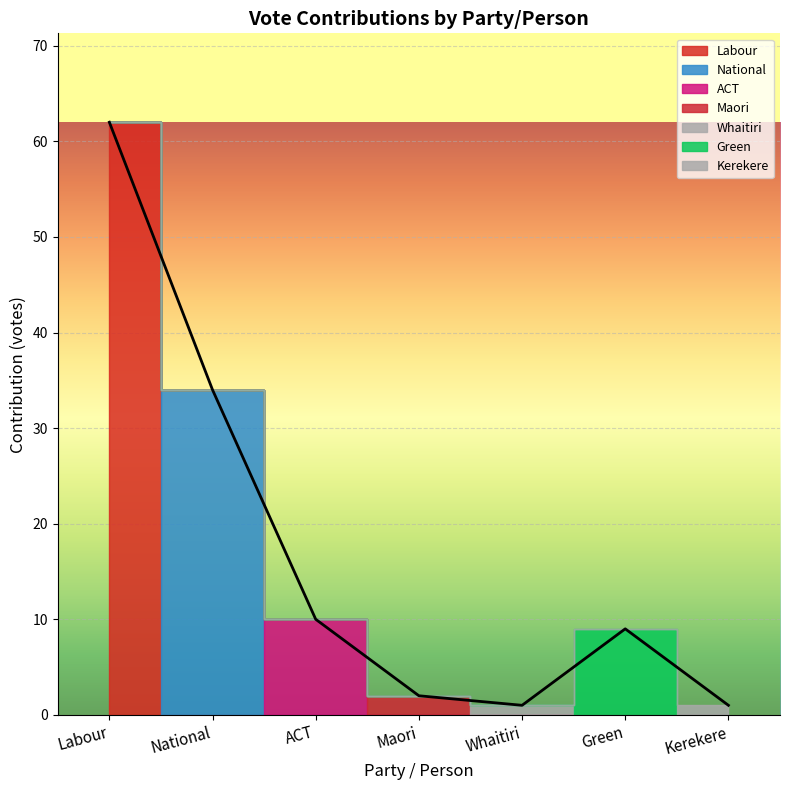

What is the change in value from ACT to Kerekere?

-9